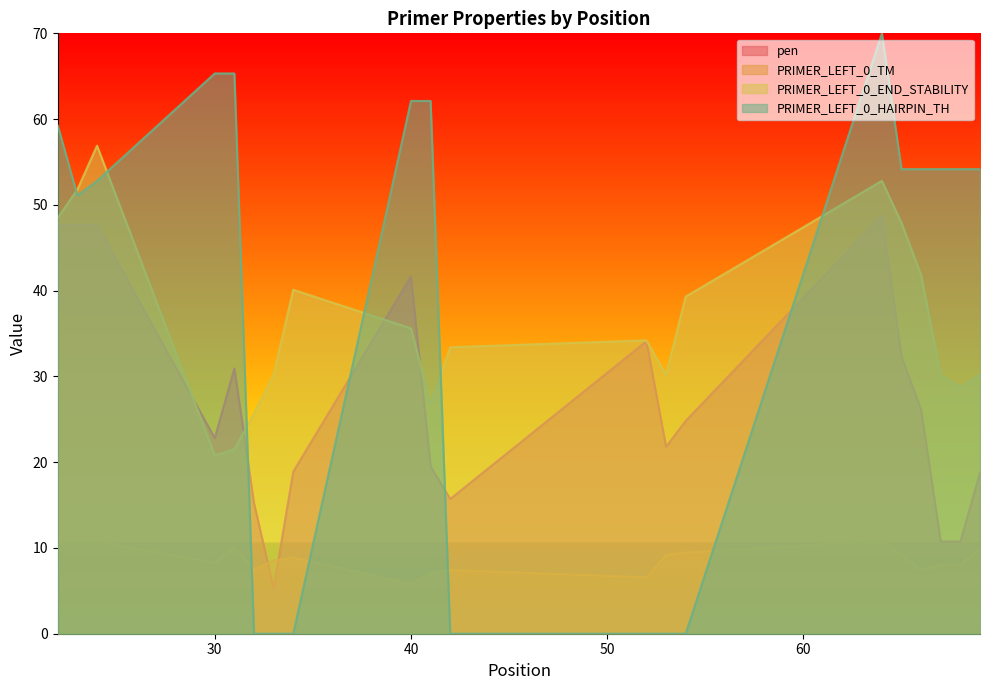

How many categories are shown in the chart?

20